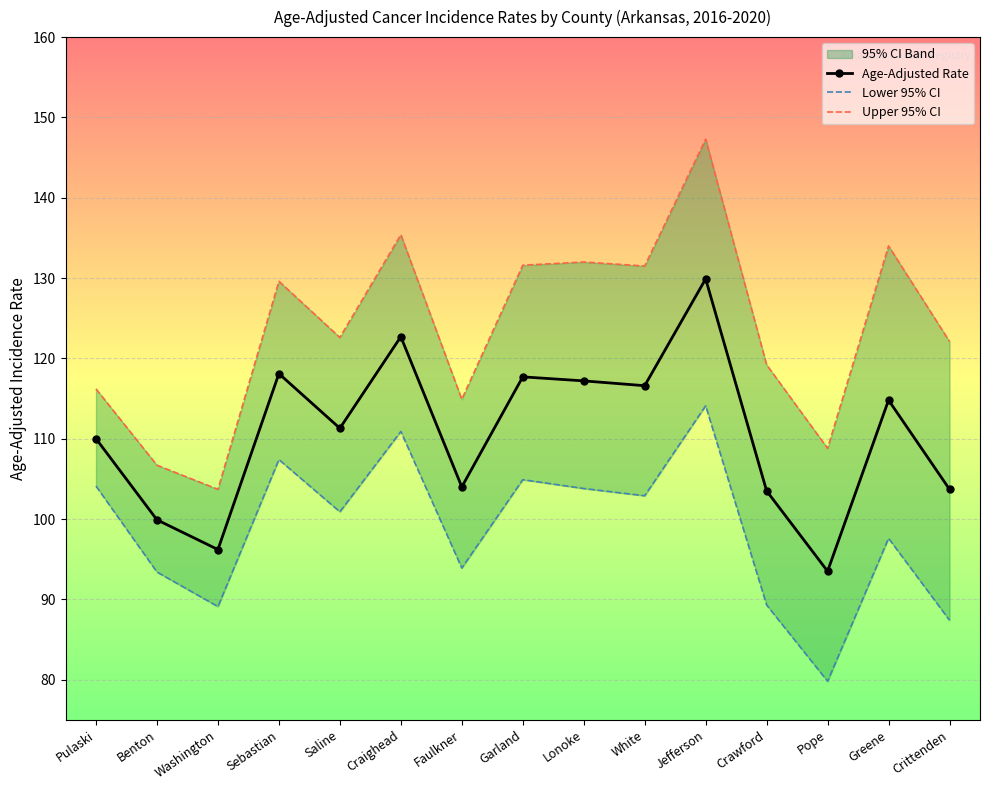

Rank the series at Garland from lowest to highest value.

Lower 95% CI, Age-Adjusted Rate, Upper 95% CI